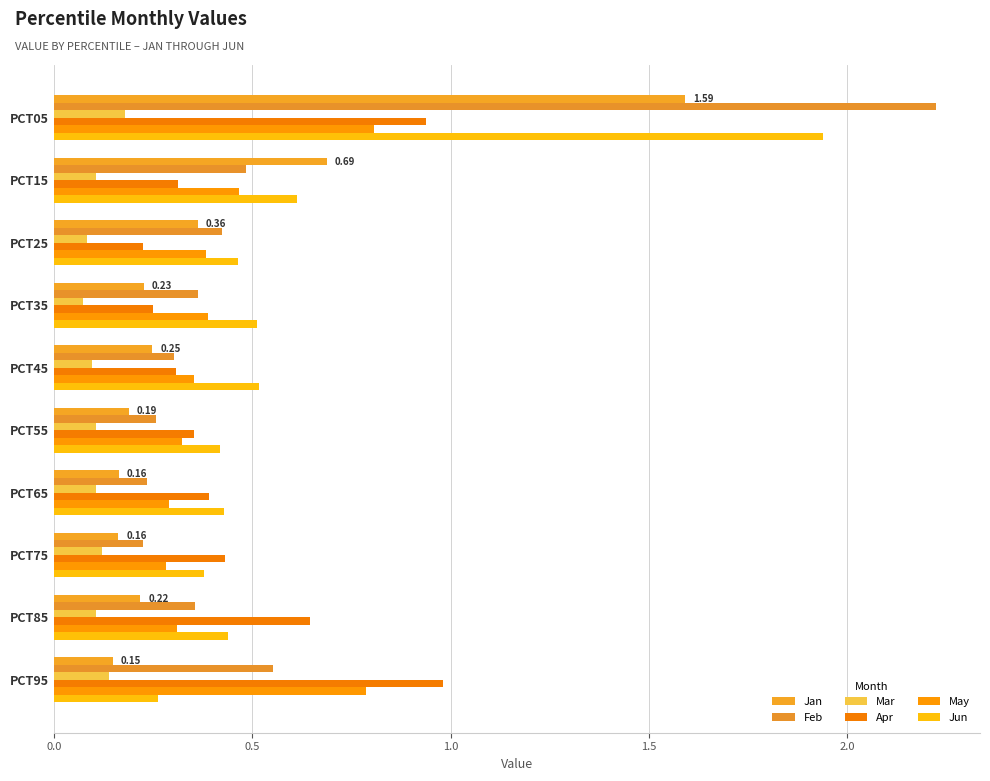

Which series has the largest range (max minus min)?

Feb